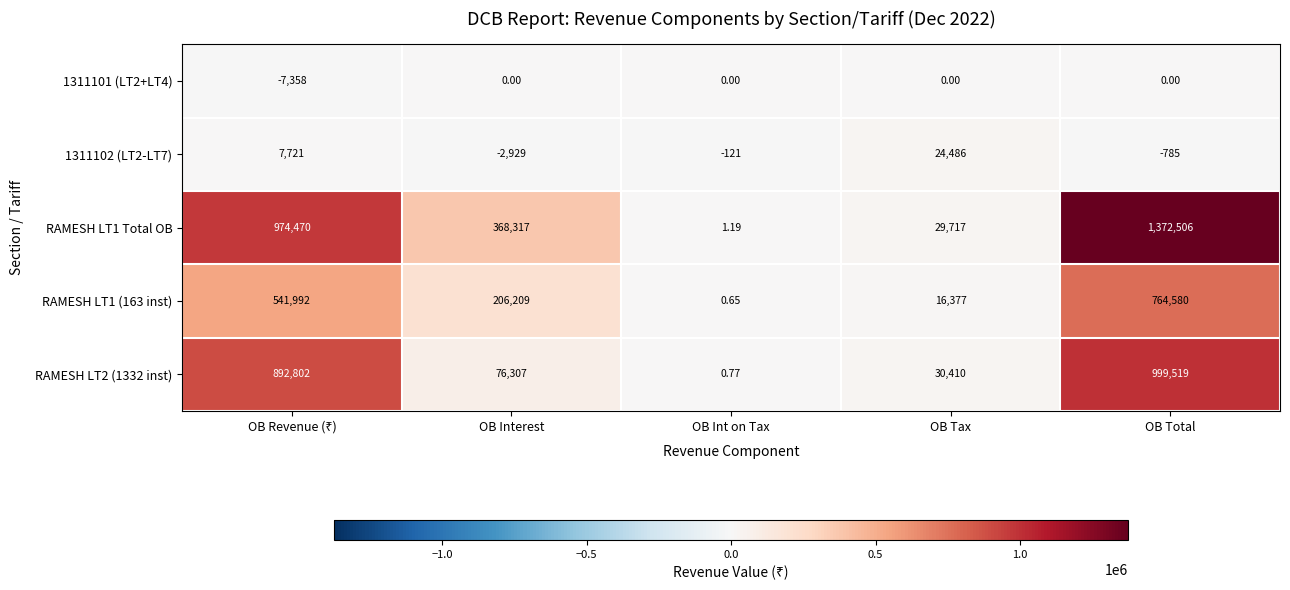

Which series has the largest range (max minus min)?

RAMESH LT1 Total OB